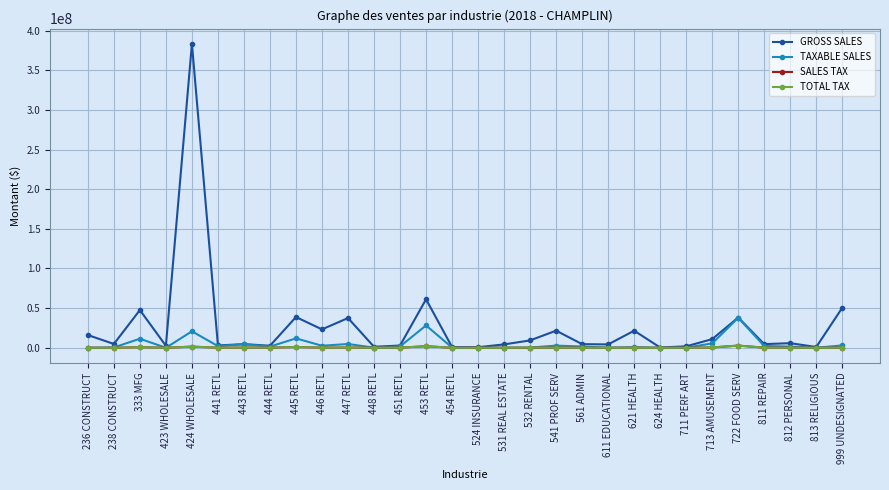

Where does the GROSS SALES series first go above 4801621?

236 CONSTRUCT